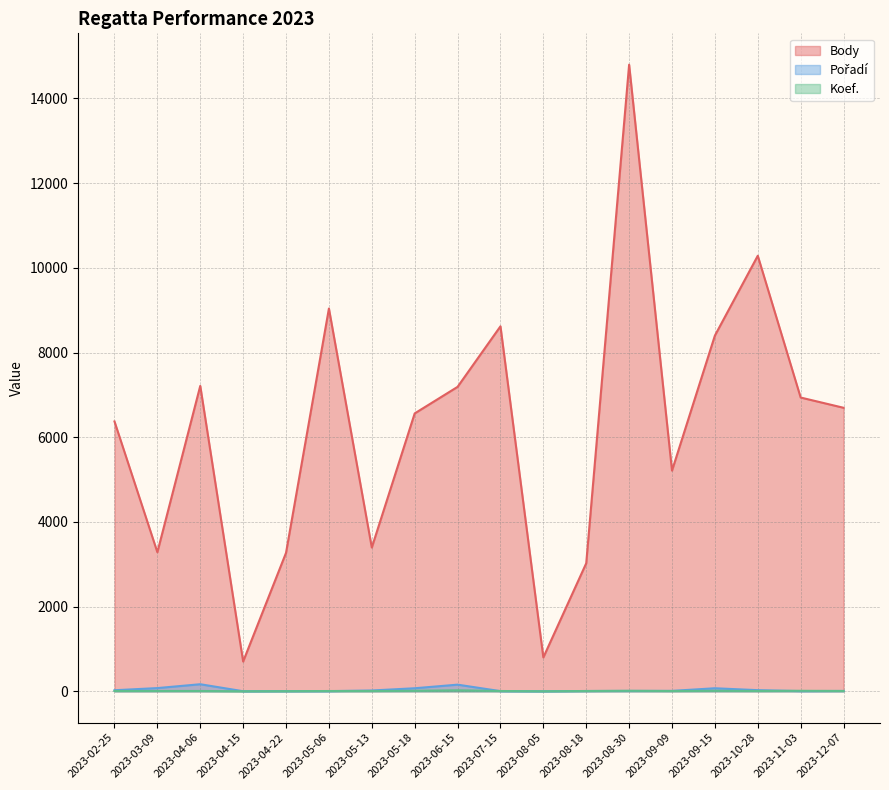

What is the difference between the maximum and minimum values in the Pořadí series?

166